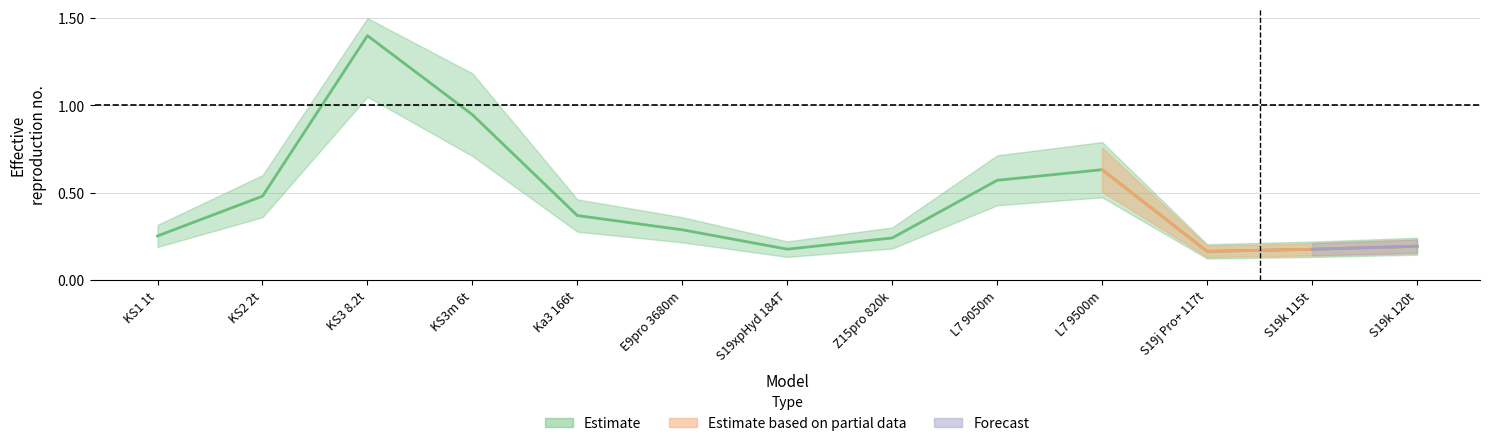

Reading left to right, list all the values displayed in this chart.

0.3	0.5	1.4	0.9	0.4	0.3	0.2	0.2	0.6	0.6	0.2	0.2	0.2